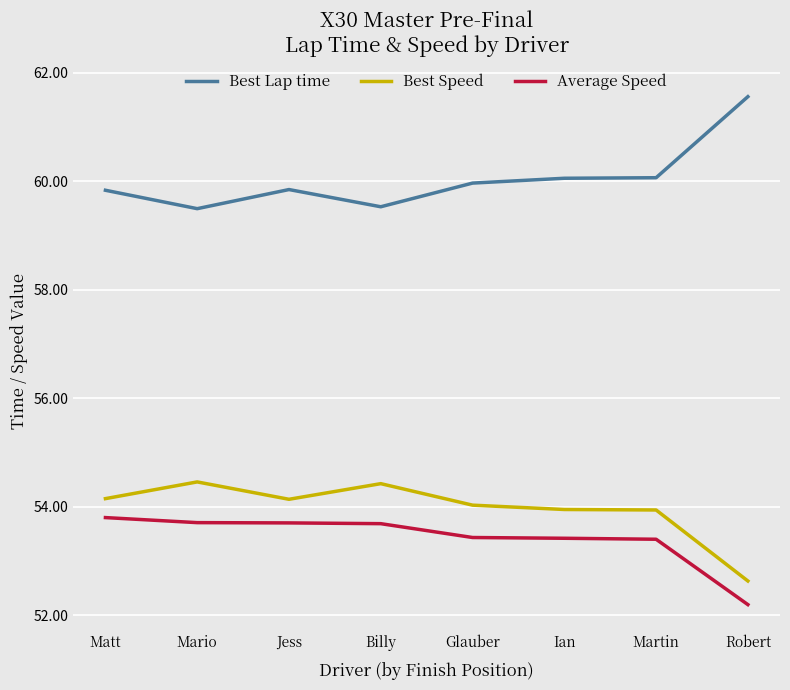

Which category has the highest value in the Average Speed series?

Matt